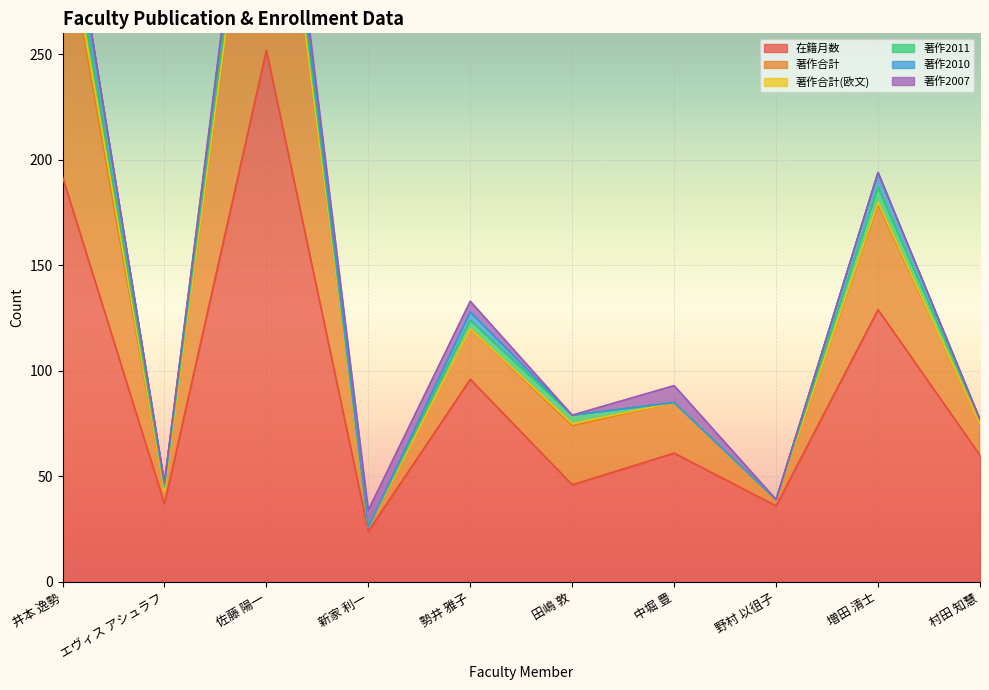

Read the 在籍月数 value at 中堀 豊.

61